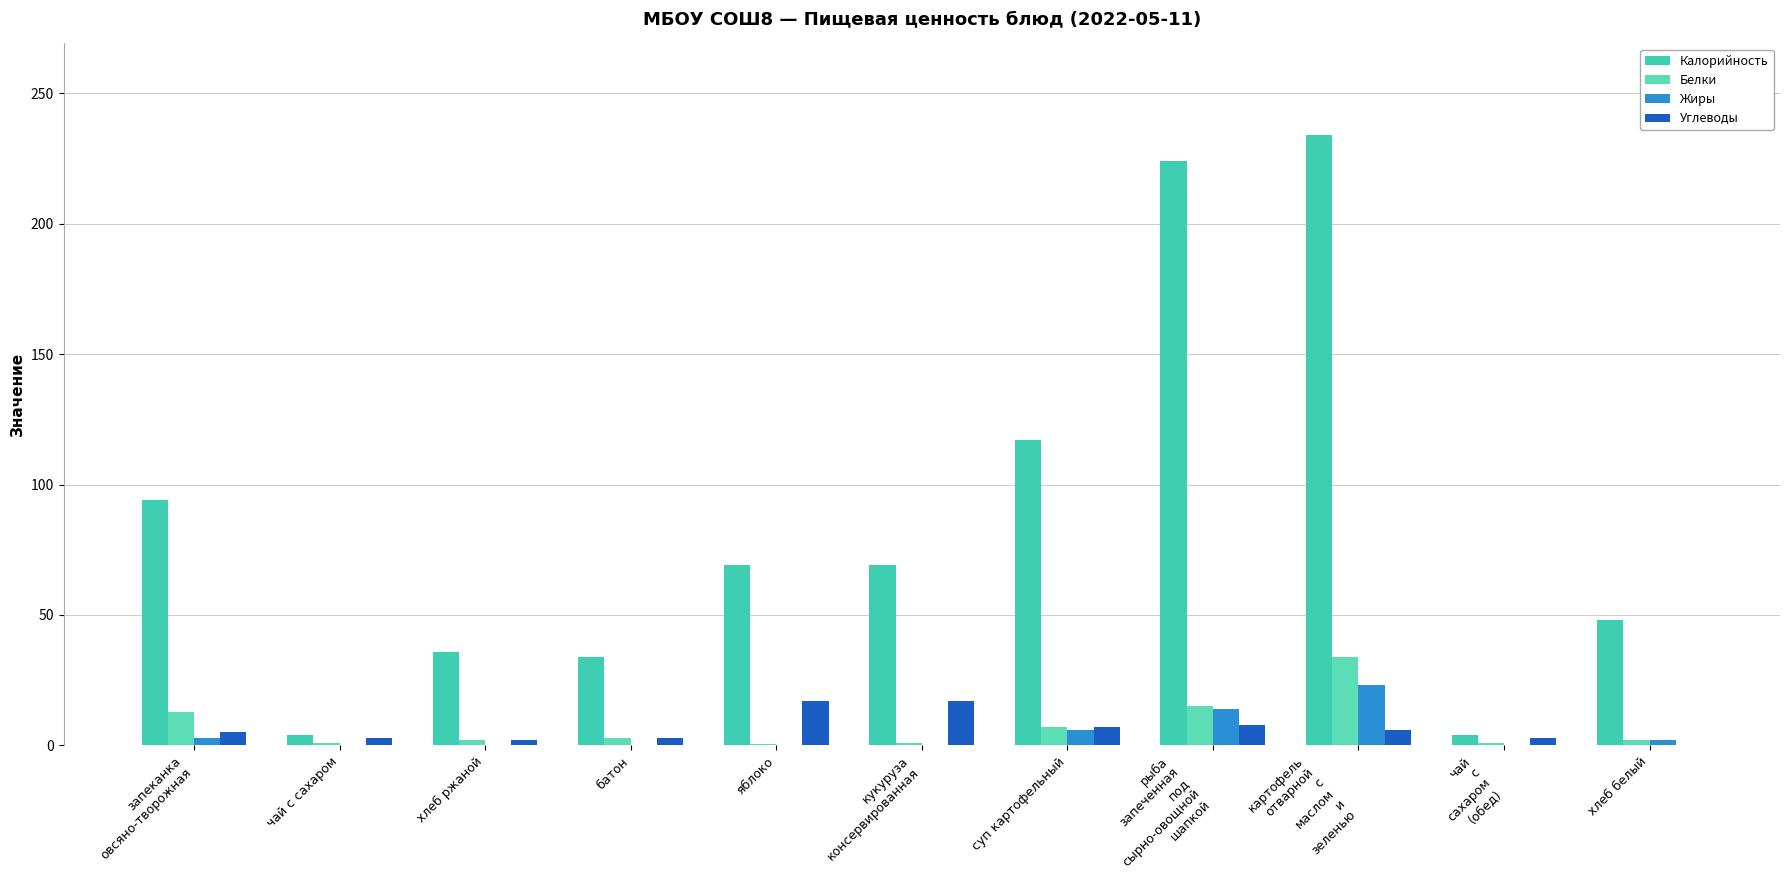

What is the sum of all Углеводы values?

71.0